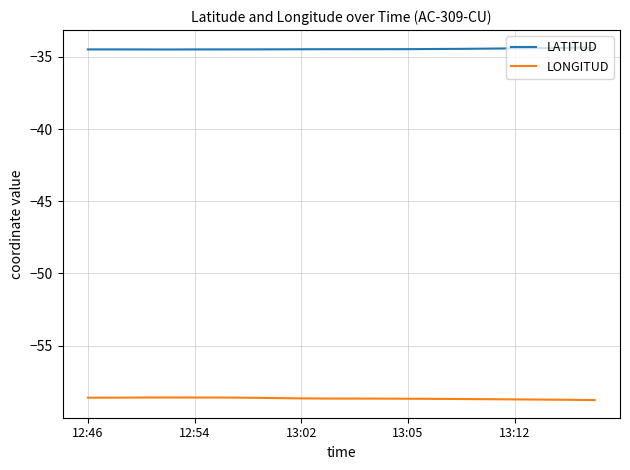

Rank the series by their maximum value, from highest to lowest.

LATITUD, LONGITUD